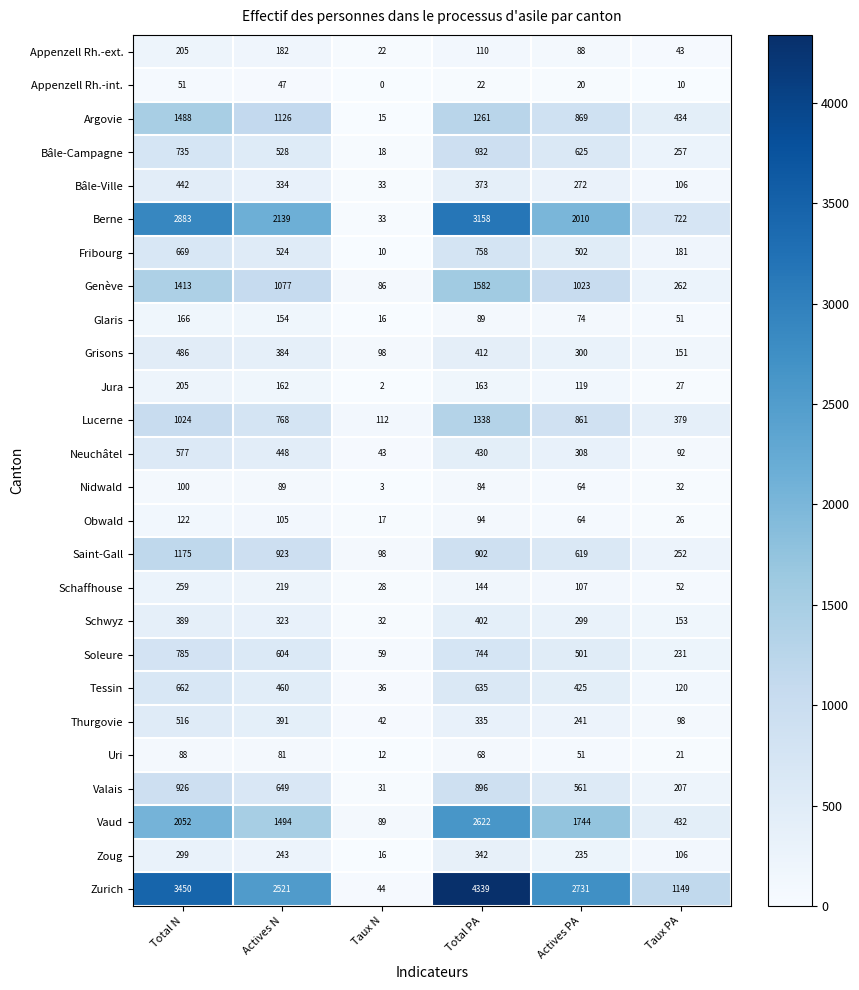

What is the spread (max minus min) of values at Actives N?

2474